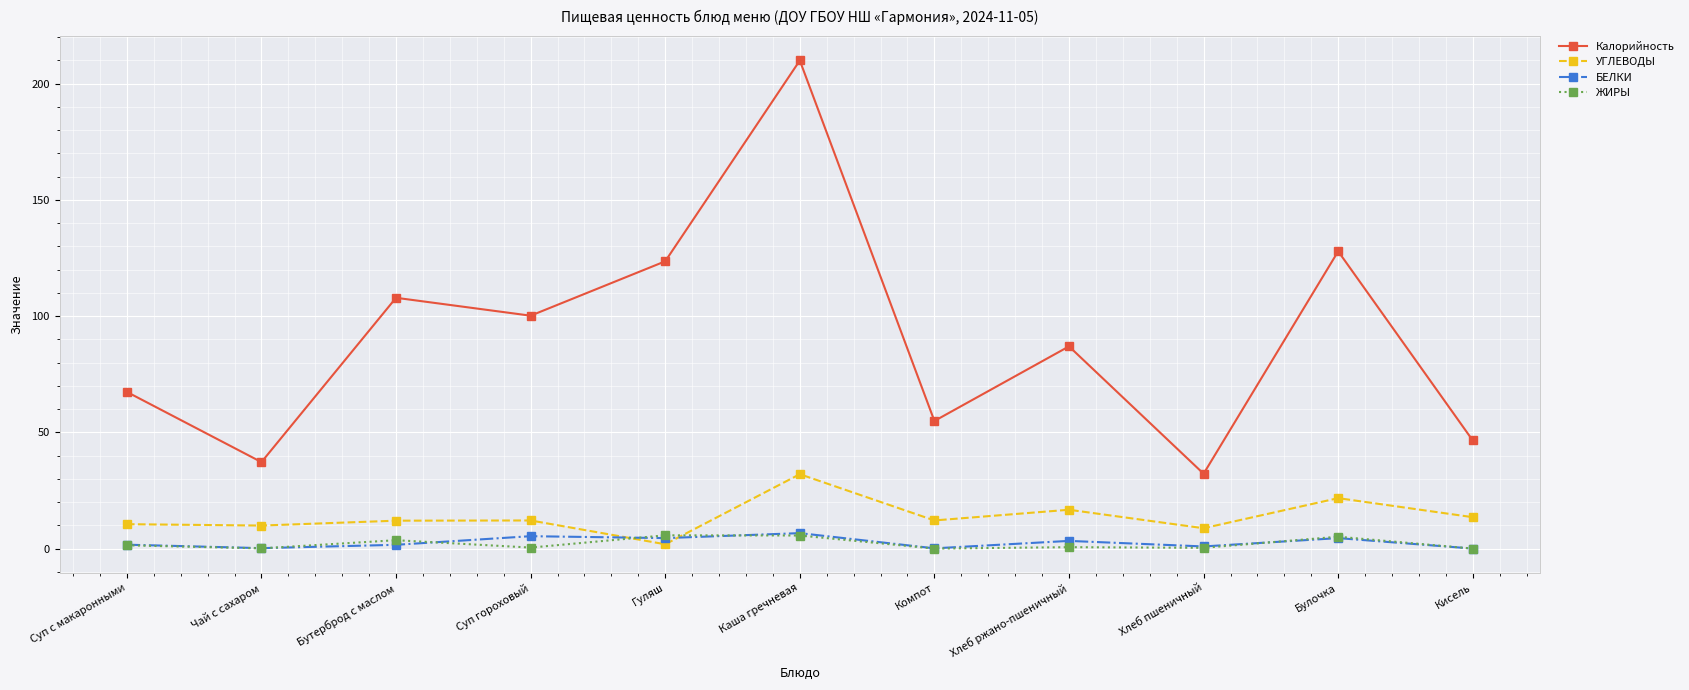

What is the approximate value of Калорийность at Кисель?

46.5